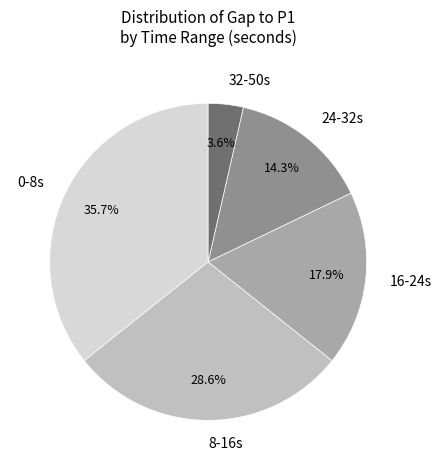

How much of the chart is everything except 8-16s?

71.4%